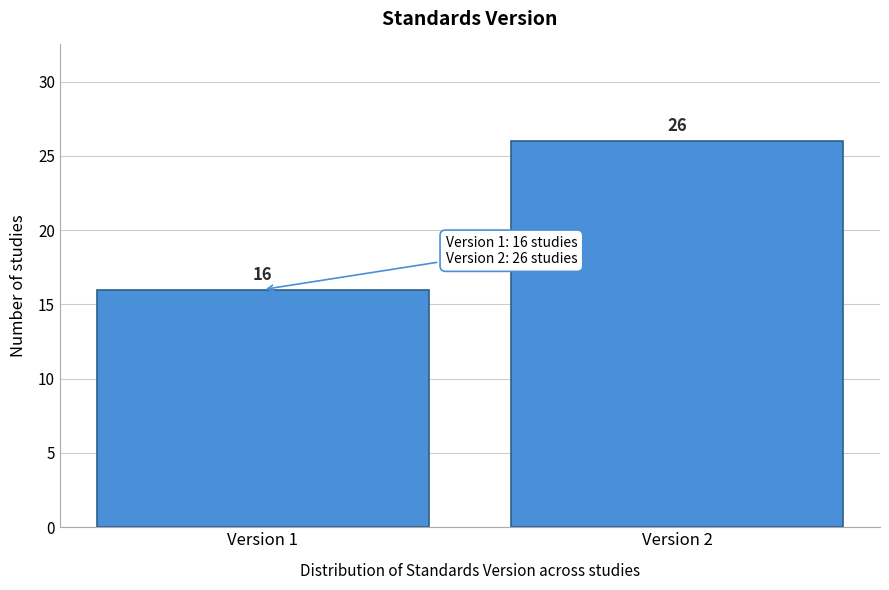

Reading left to right, what are all the values shown in this chart?

Version 1=16	Version 2=26